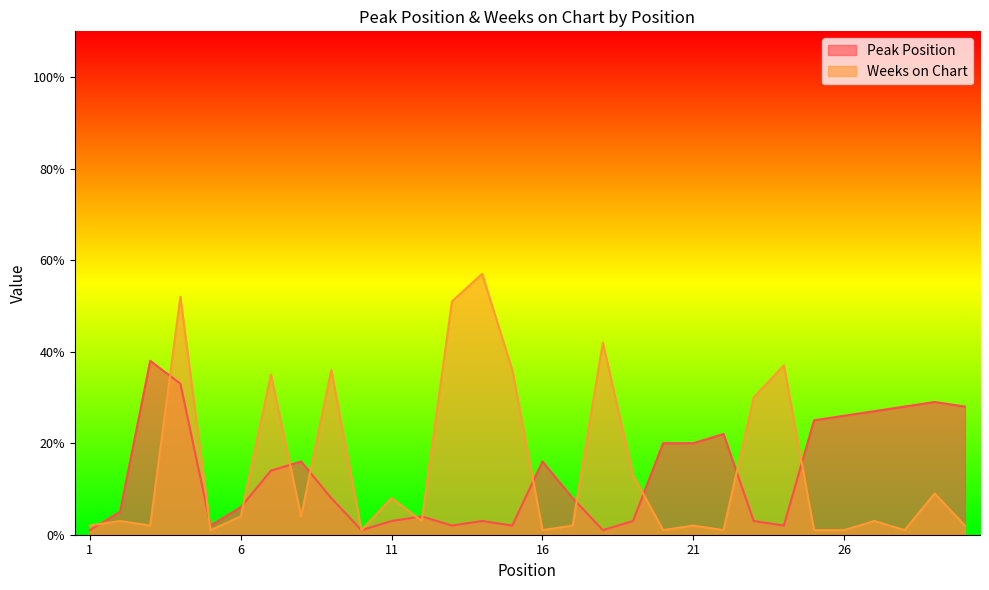

Where is Weeks on Chart nearest to the value 29?

23